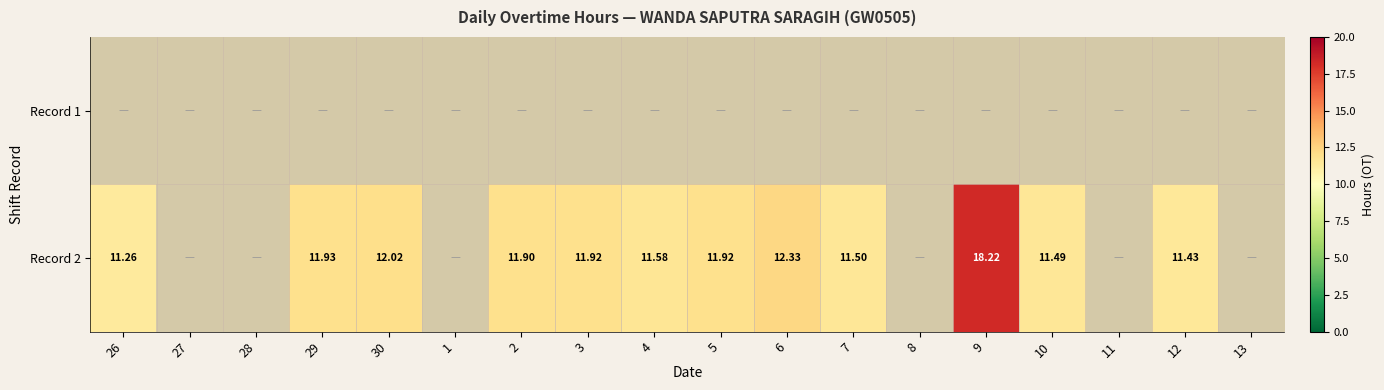

List the series in order of their overall mean, lowest first.

Record 1, Record 2